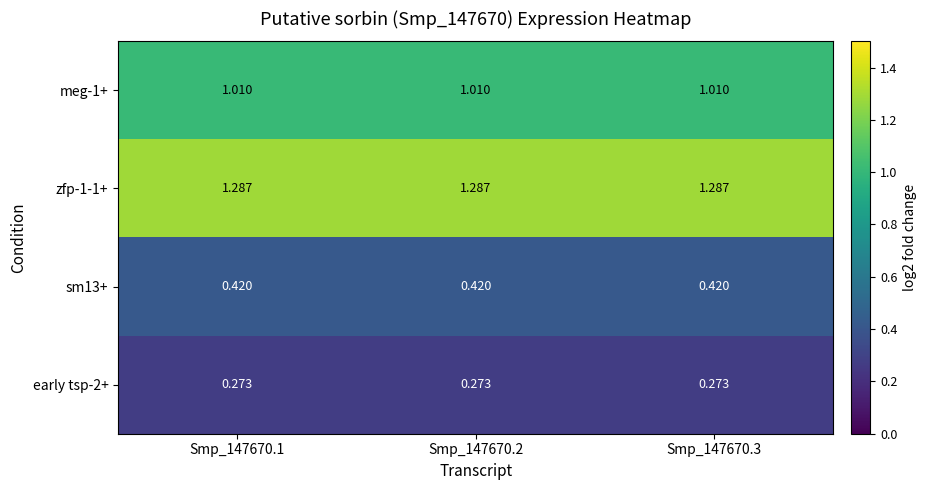

Is the value of zfp-1-1+ at Smp_147670.2 greater than the value of meg-1+ at Smp_147670.1?

Yes